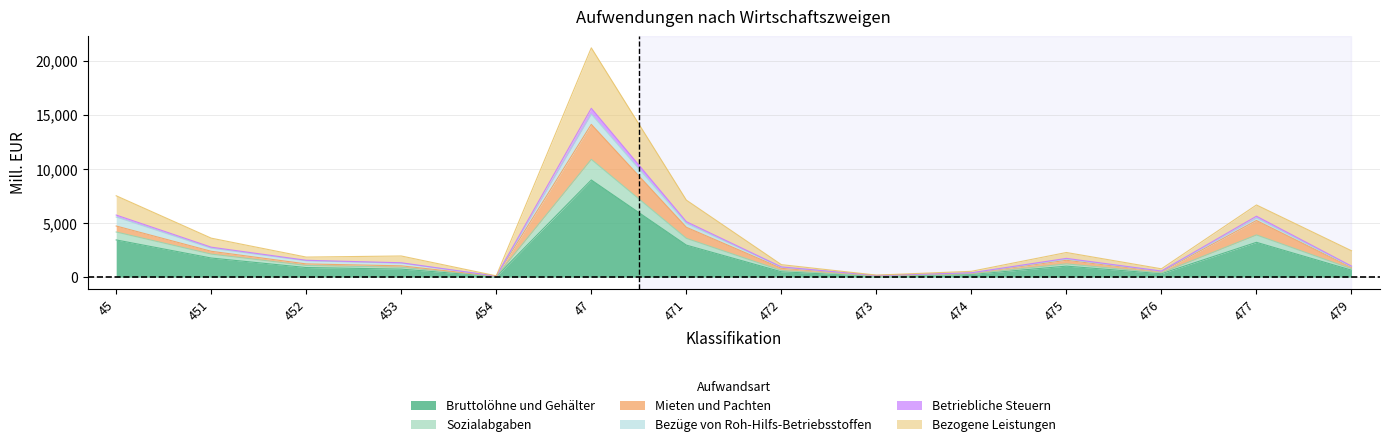

At which category is the sum across all series the highest?

47